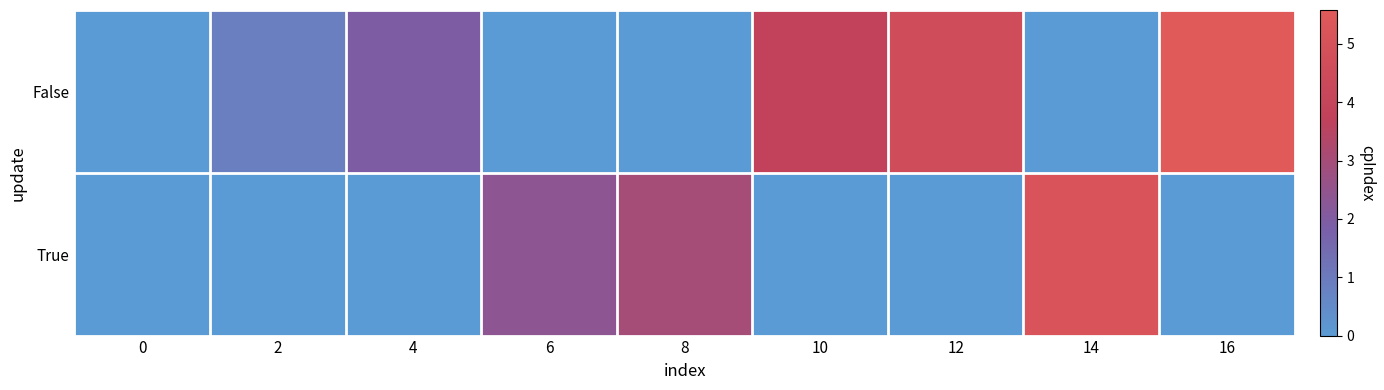

Reading left to right, what are all the values shown in this chart?

False: 0=0.0	2=0.8	4=1.9	6=0.0	8=0.0	10=3.8	12=4.6	14=0.0	16=5.6
True: 0=0.0	2=0.0	4=0.0	6=2.4	8=3.0	10=0.0	12=0.0	14=5.1	16=0.0